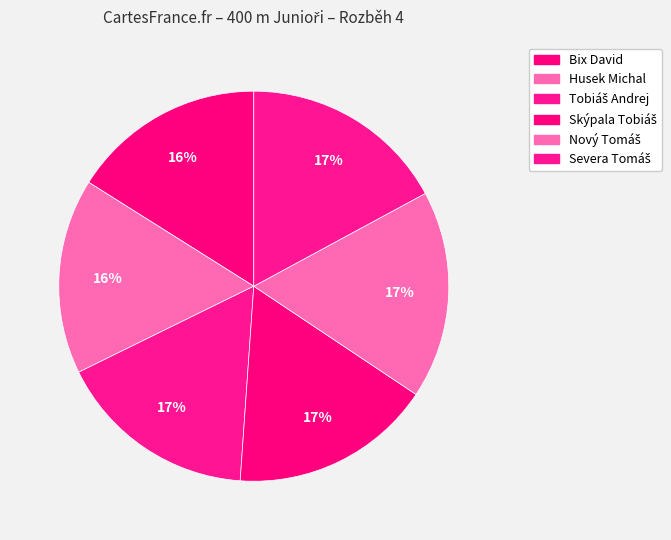

Approximately how many times larger is the value at Severa Tomáš compared to Bix David?

1.1